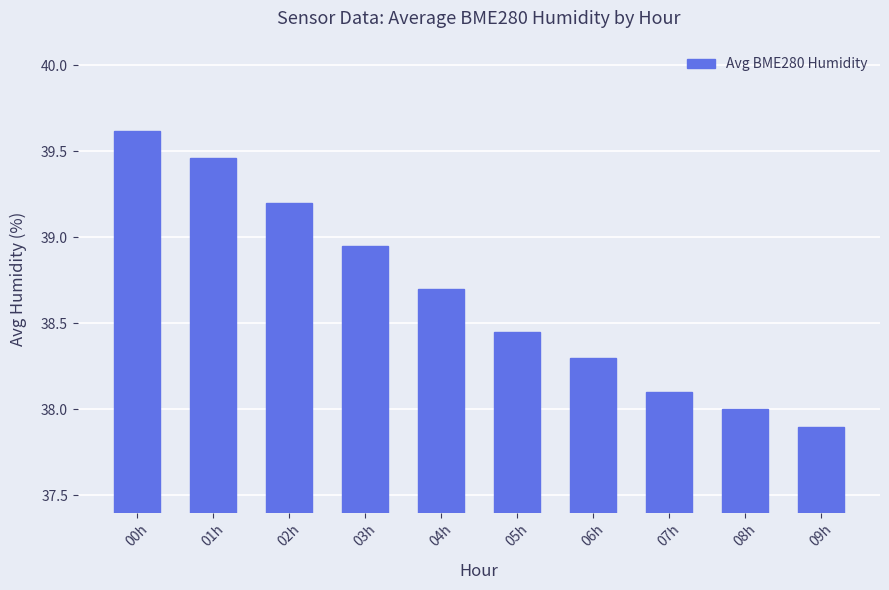

At which label does the data first exceed 38?

00h